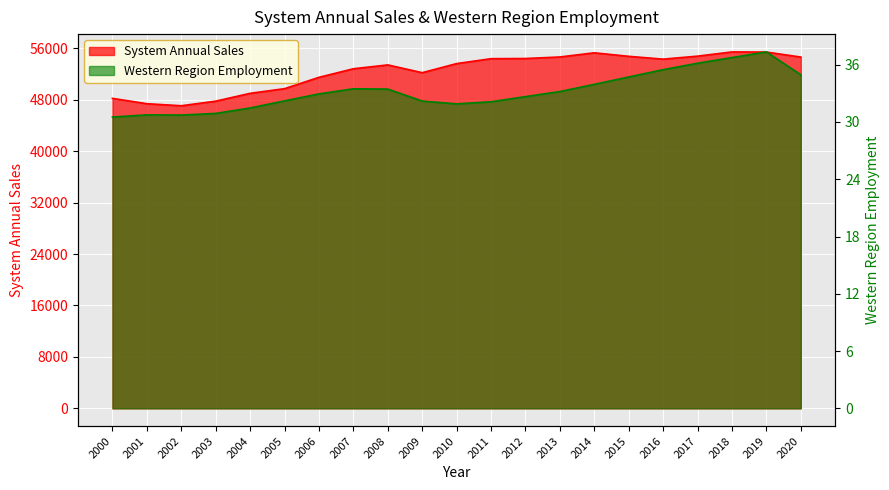

Which series has the largest range (max minus min)?

System Annual Sales